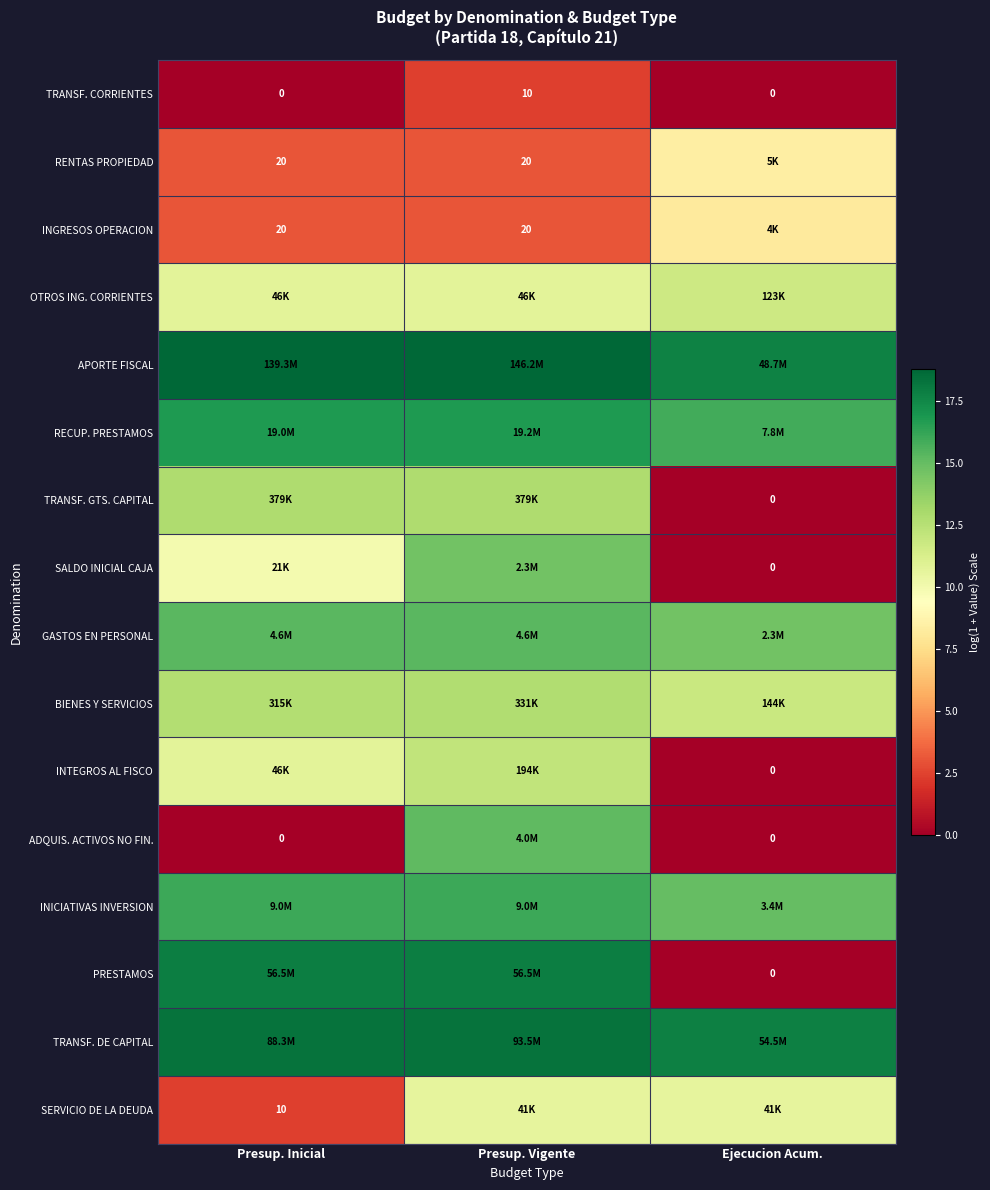

Which category has the highest value in the TRANSF. CORRIENTES series?

Presup. Vigente